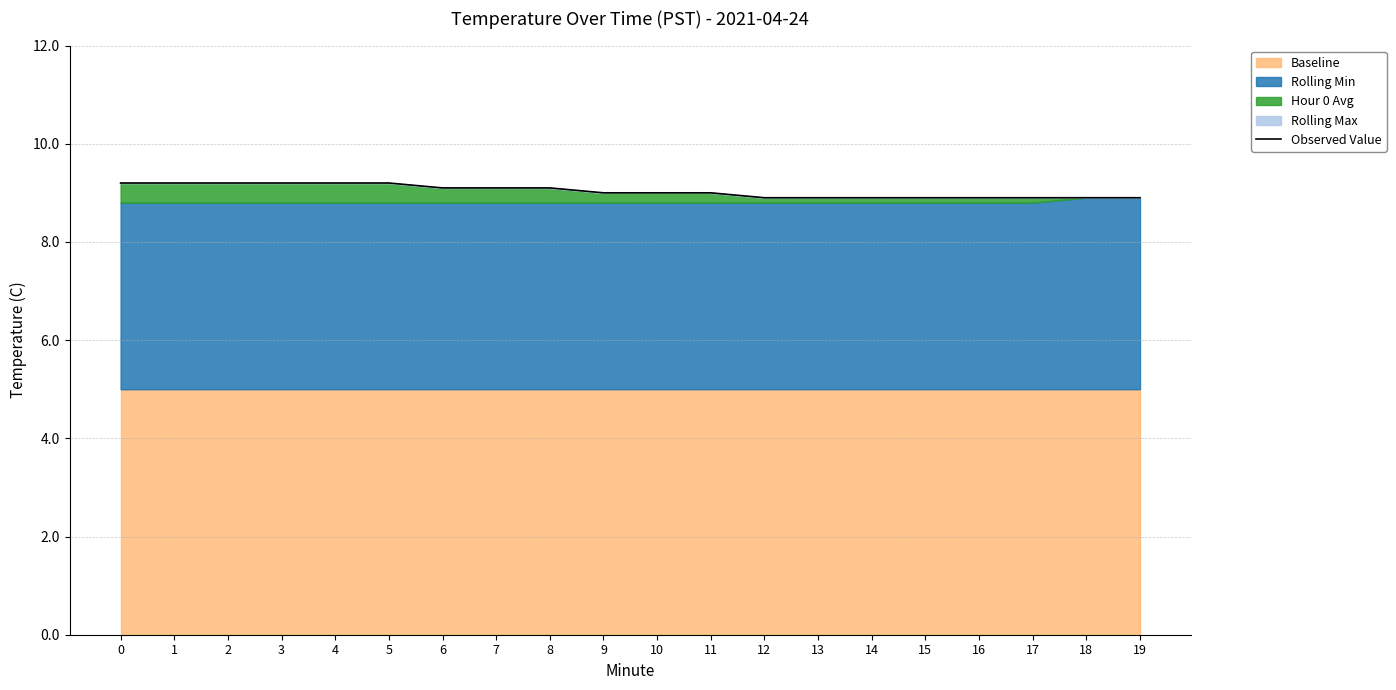

What is the change in value from 0 to 18?

-0.3